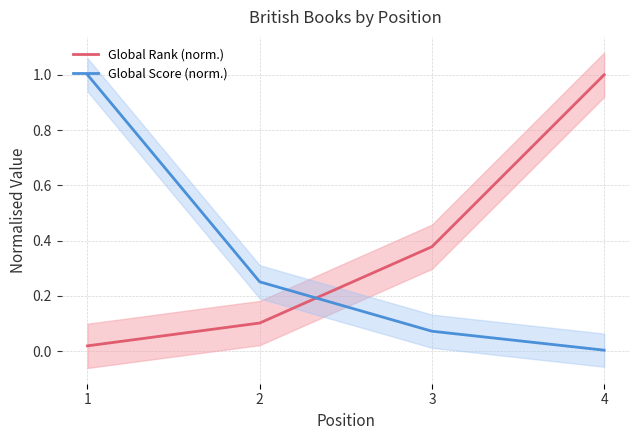

List the labels in order of Global Rank (norm.) value, largest first.

4, 3, 2, 1